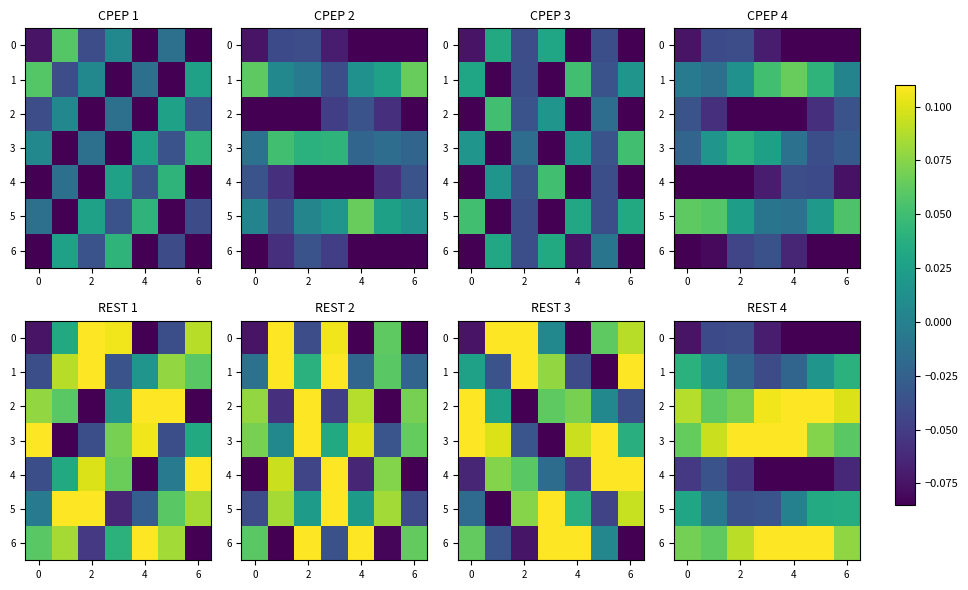

What is the smallest value displayed?

-0.1